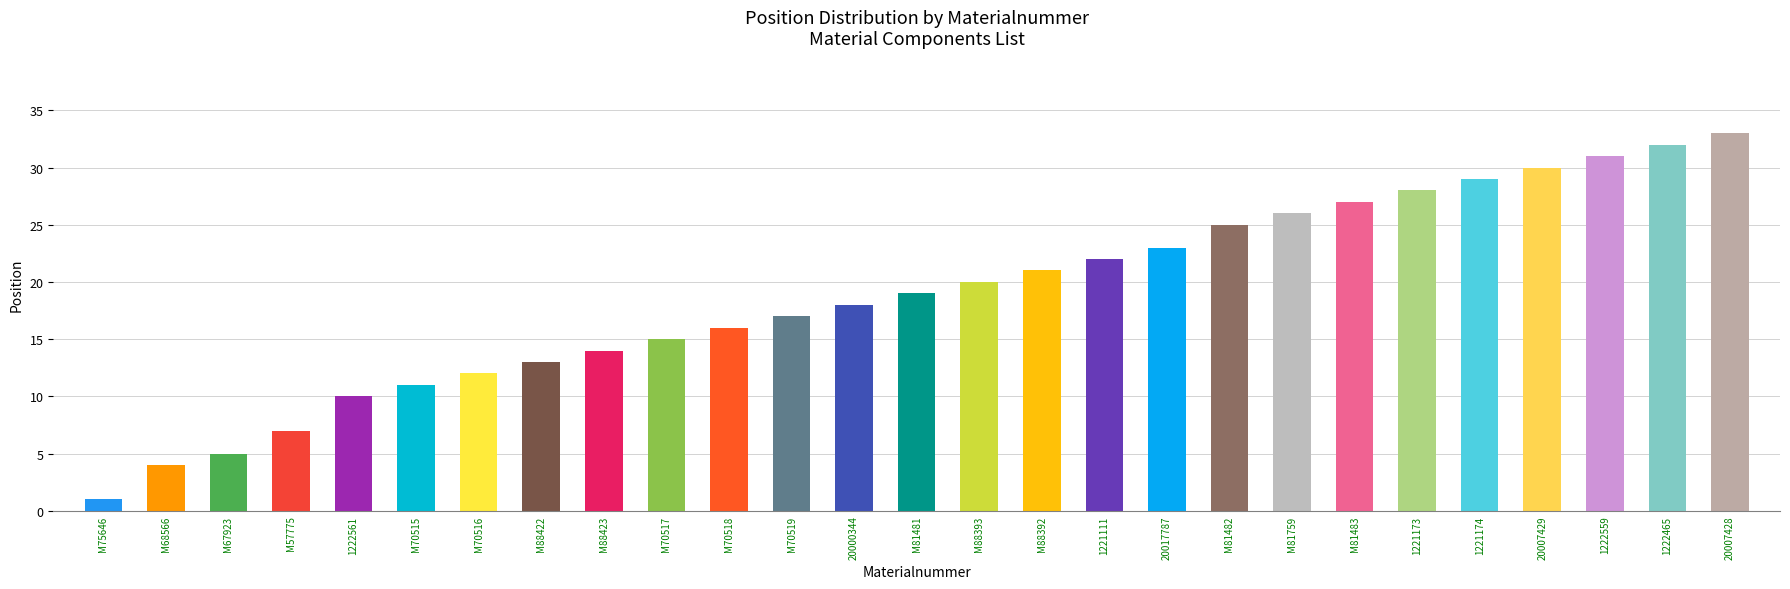

Are the bars grouped side by side (vs. stacked)?

No